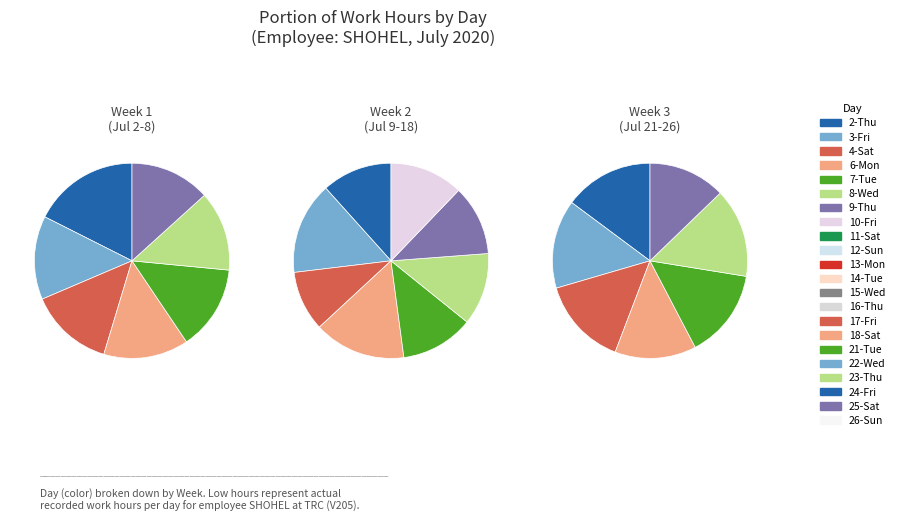

Which has a higher value, 11-Sat or 14-Tue?

11-Sat